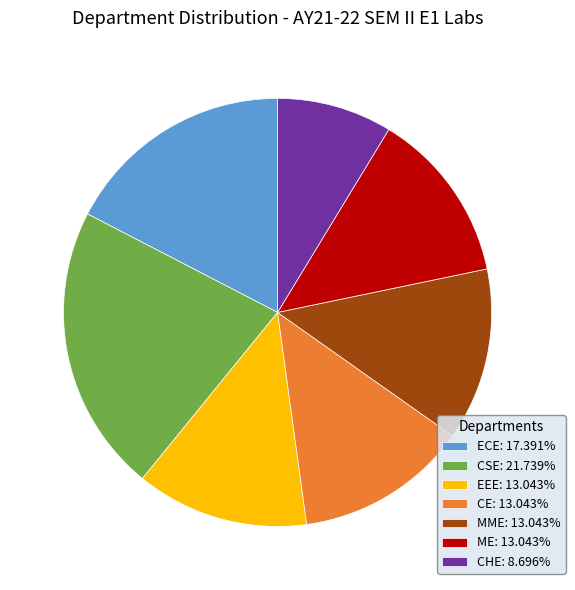

What is the smallest slice in the pie chart?

CHE